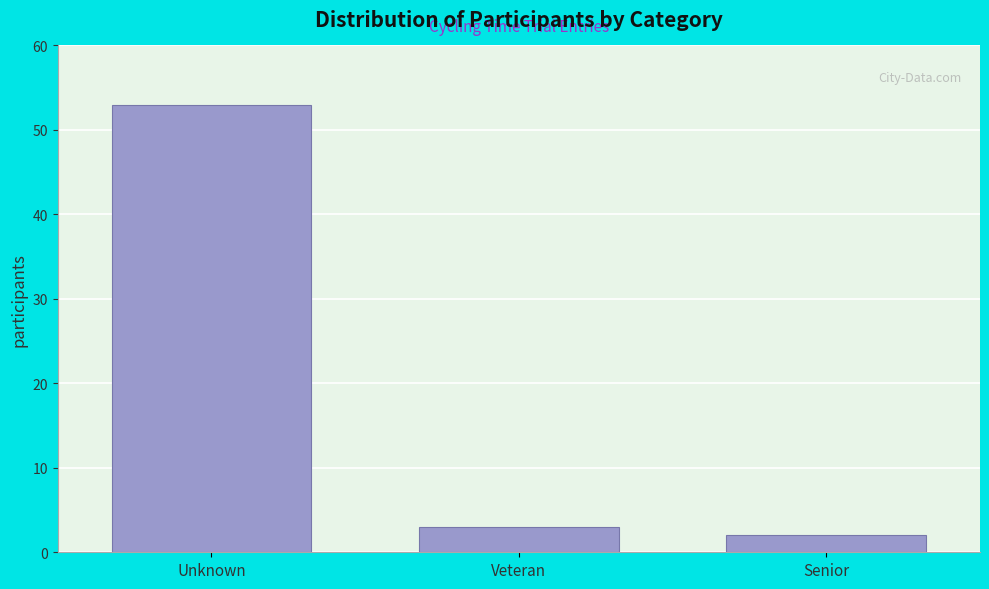

Reading right to left, what are all the values shown in this chart?

Senior=2	Veteran=3	Unknown=53